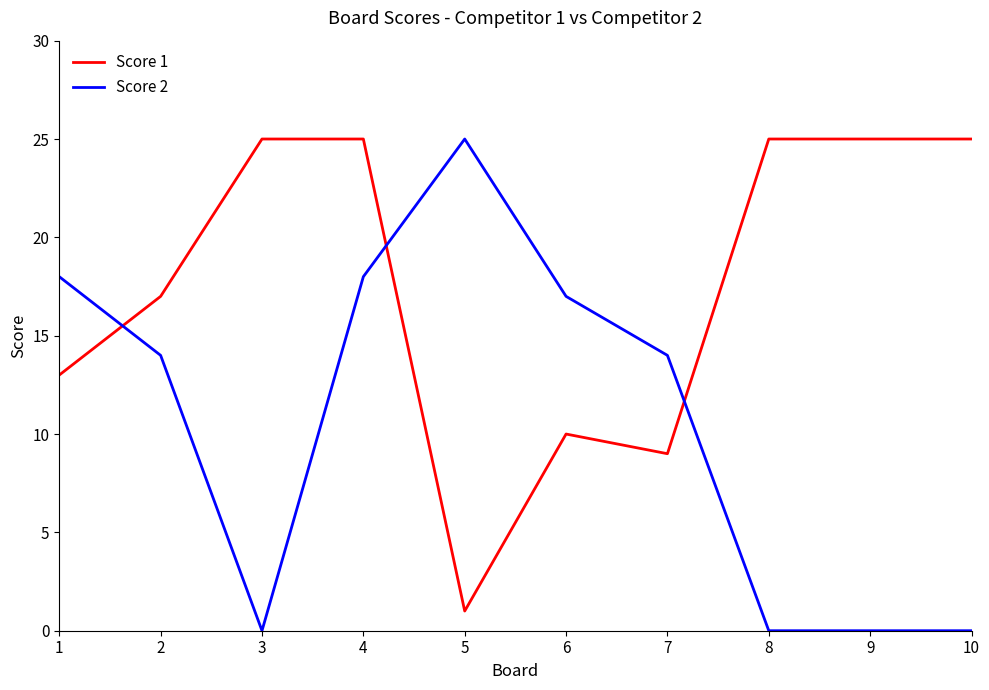

What is the sum of the Score 2 values at 2 and 8?

14